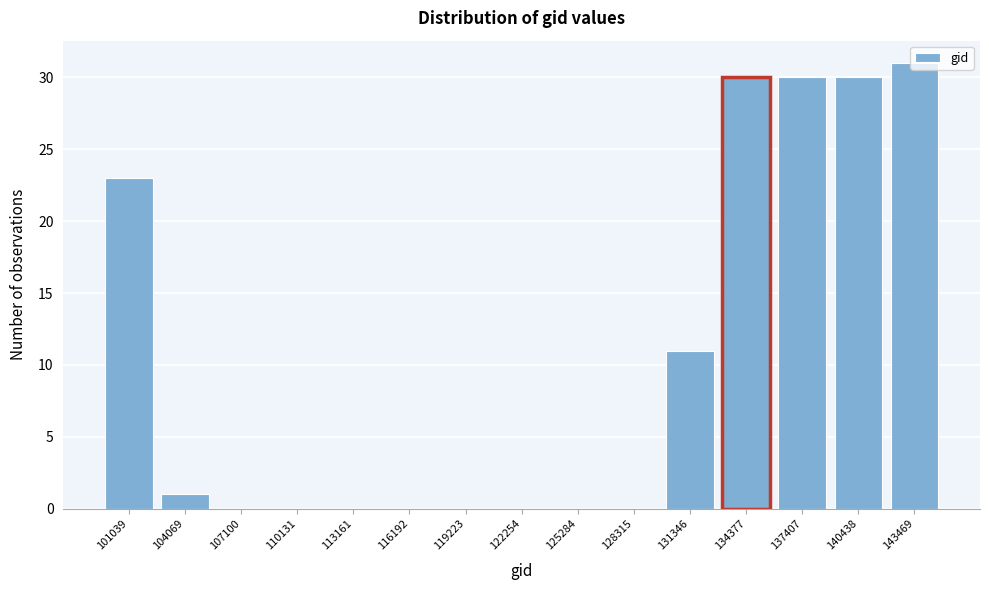

The chart shows a value of -12 at 128315. True or false?

False